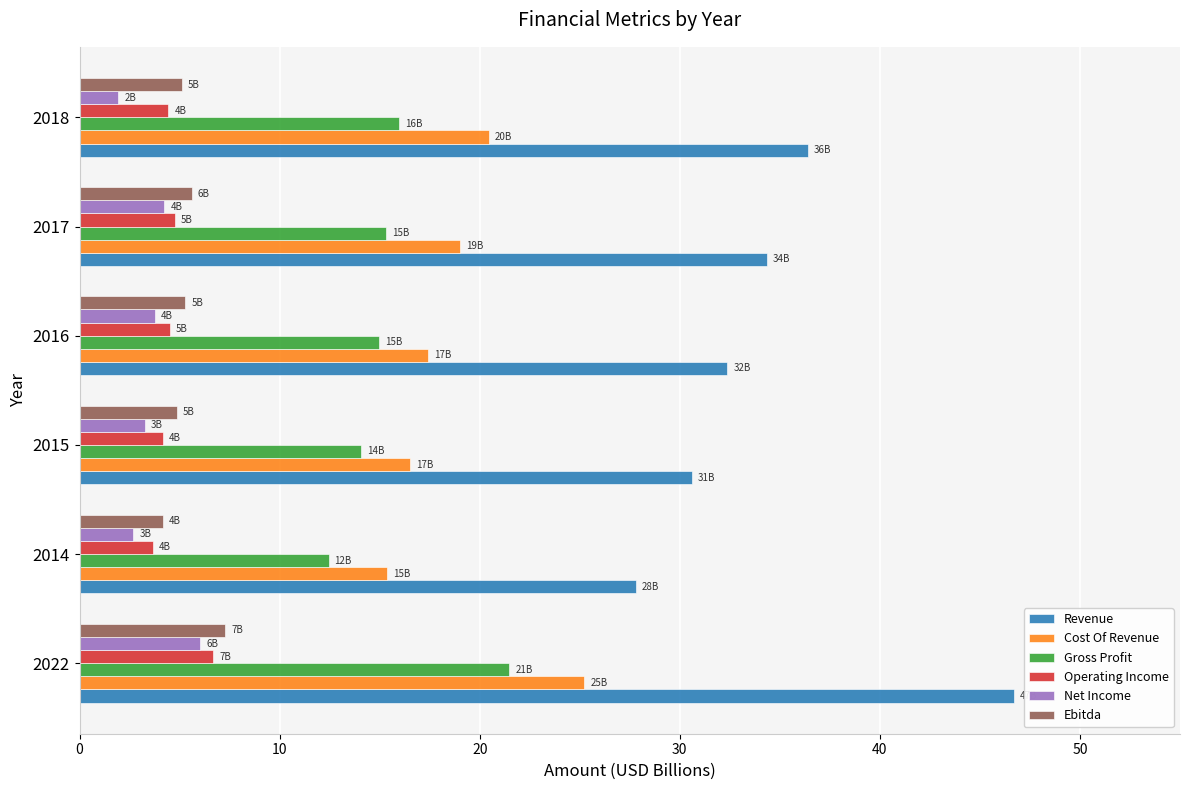

List the series in order of their peak value, lowest first.

Net Income, Operating Income, Ebitda, Gross Profit, Cost Of Revenue, Revenue